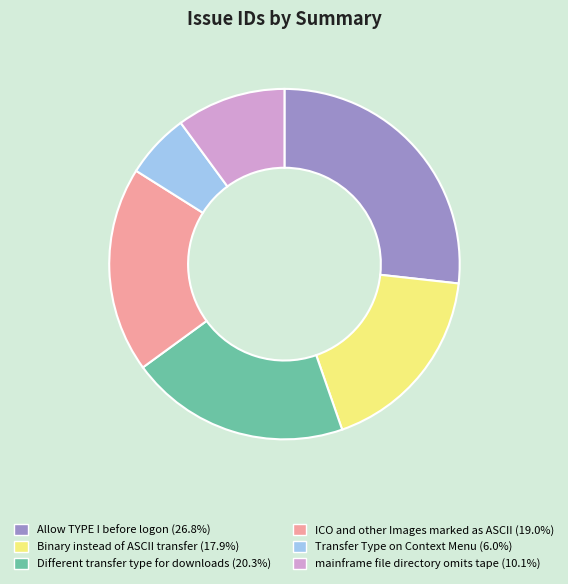

Count the number of slices in the pie.

6